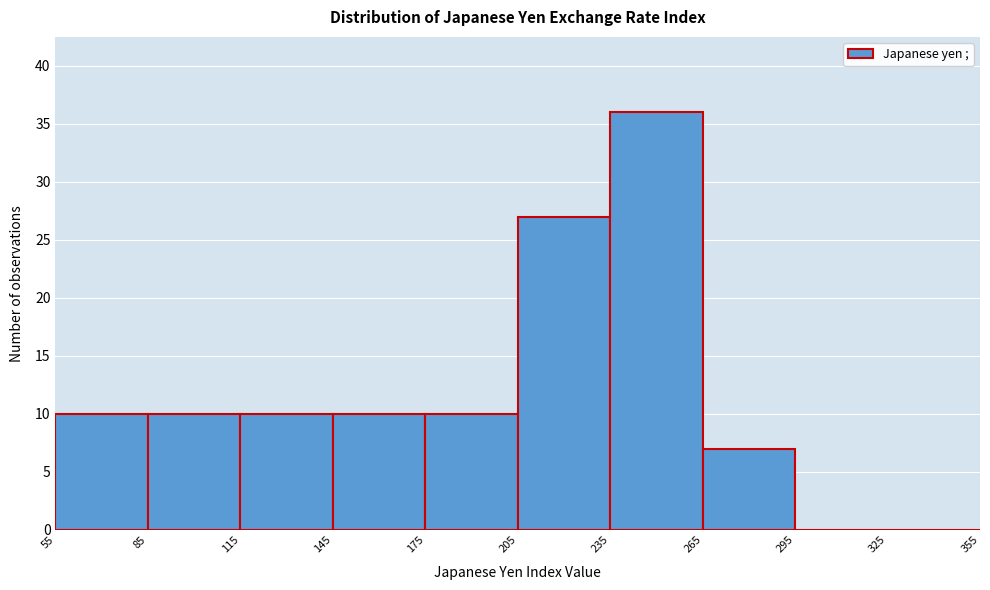

Reading left to right, transcribe this chart: for each bar, give the range it covers on the x-axis and its height. The values are not printed on the chart, so give them approximately, as read against the axis.

55 to 85: 10
85 to 115: 10
115 to 145: 10
145 to 175: 10
175 to 205: 10
205 to 235: 27
235 to 265: 36
265 to 295: 7
295 to 325: 0
325 to 355: 0